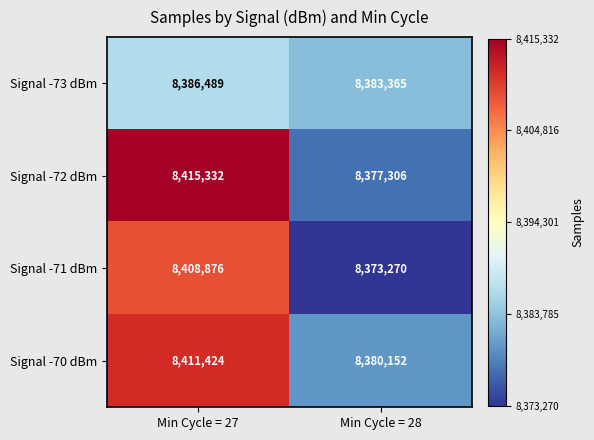

The value of Signal -71 dBm at Min Cycle = 28 is 8373270. True or false?

True